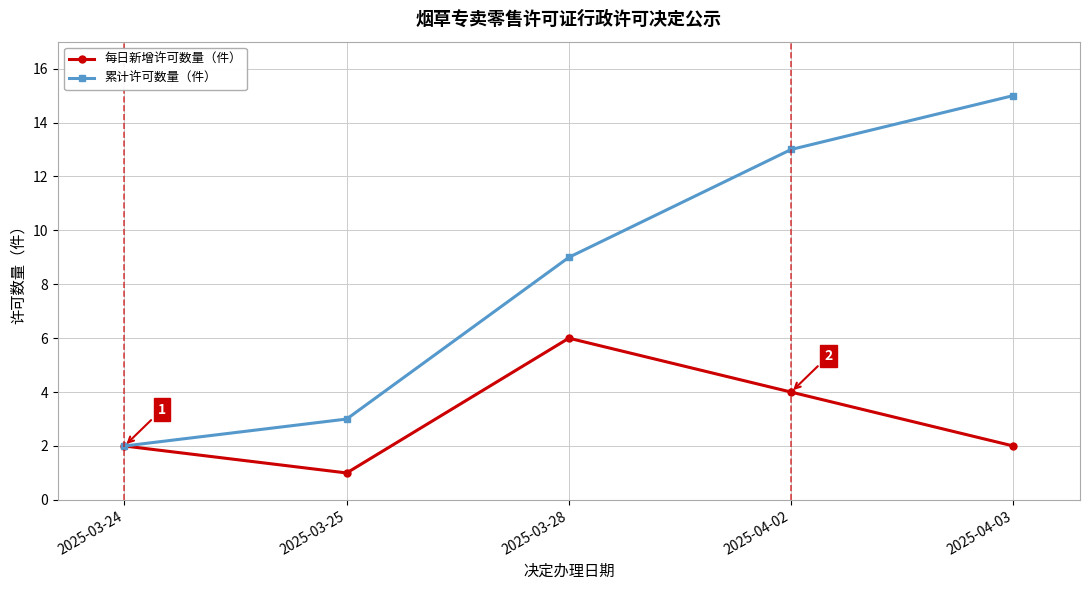

At 2025-04-02, list the series in order from largest to smallest.

累计许可数量（件）, 每日新增许可数量（件）